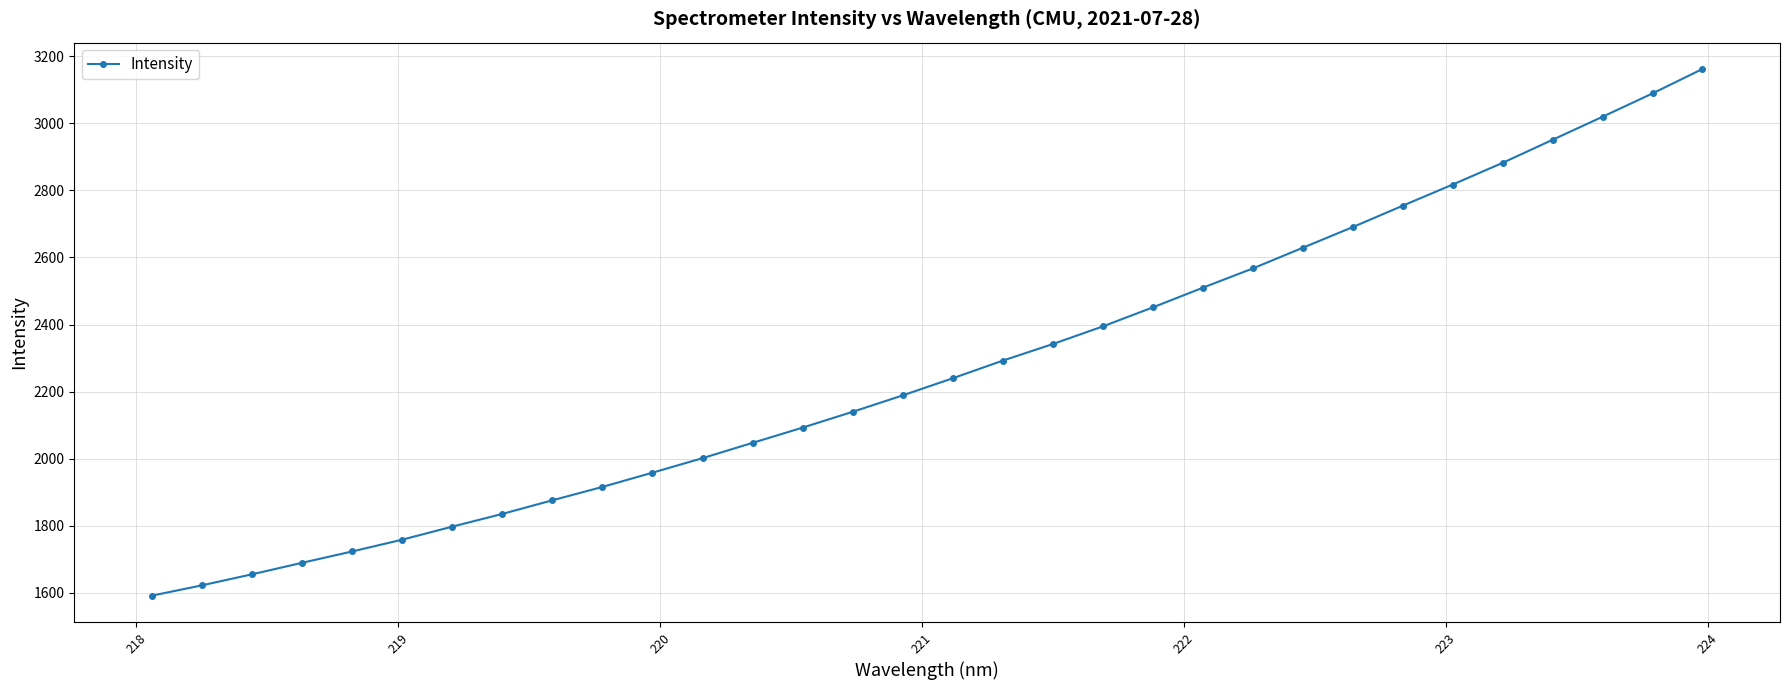

What is the value of the 31st point from the left?

3088.8